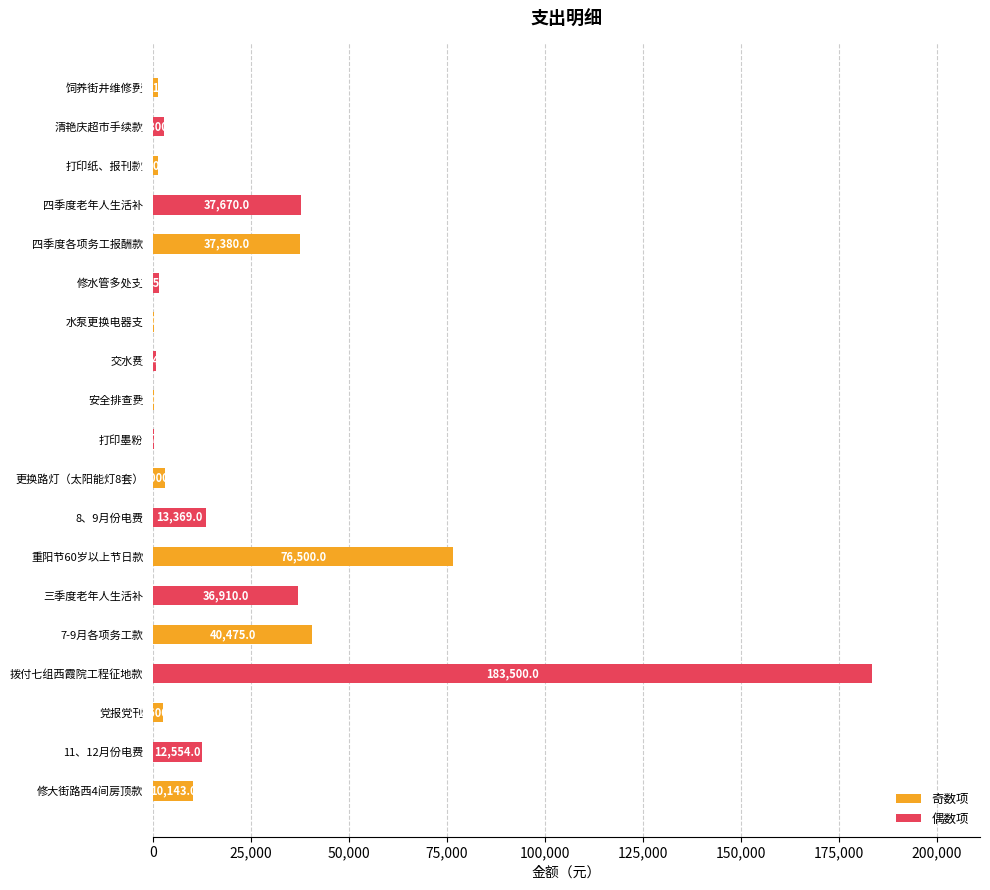

What is the sum of all values?

462314.9